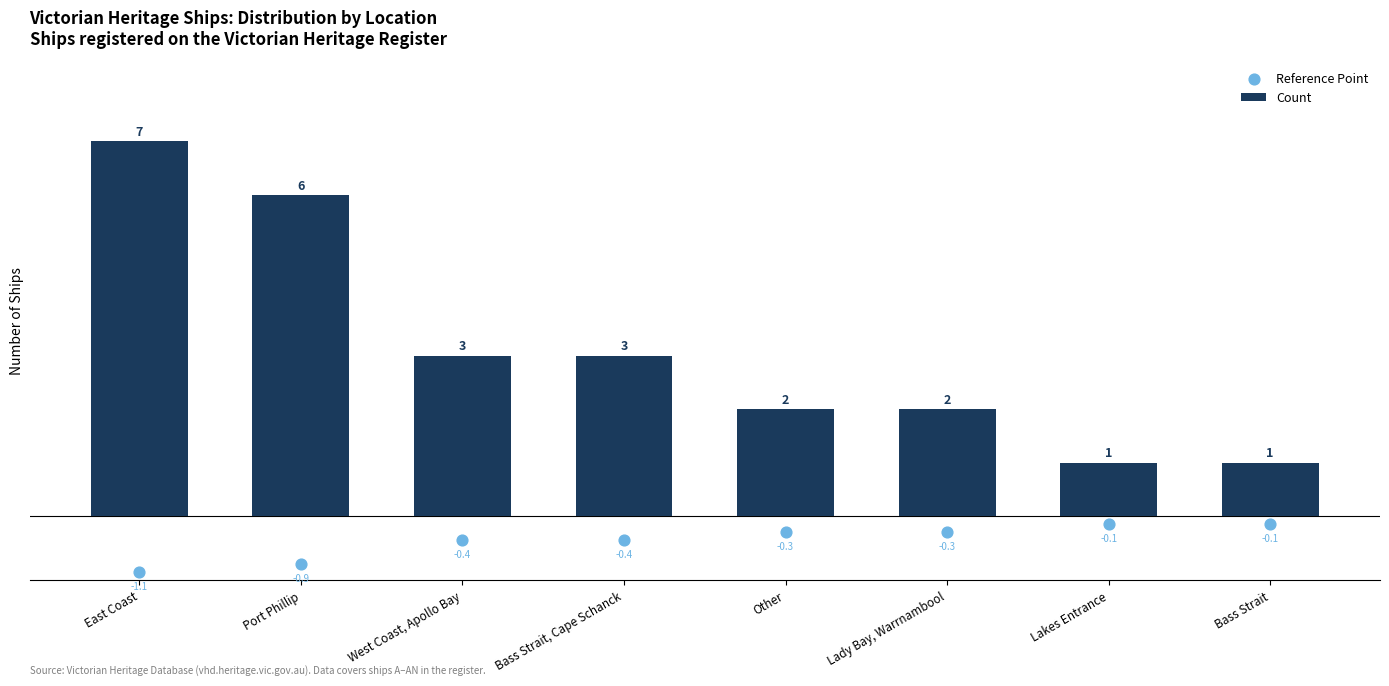

What are all the series names shown in the legend?

Count, Reference Point